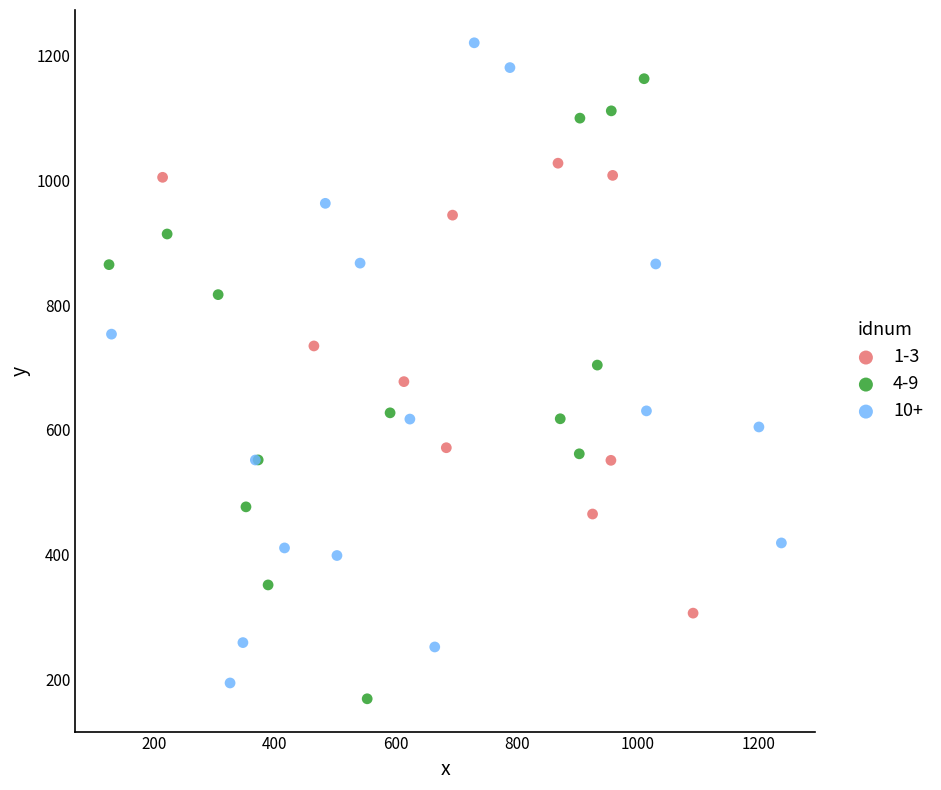

Which series reaches the maximum Y coordinate?

10+